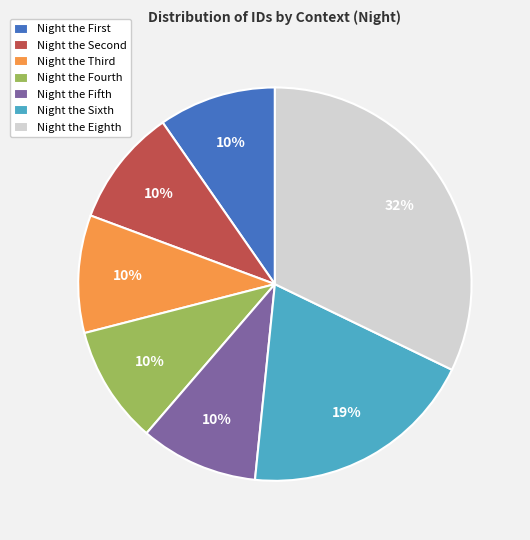

Is there any slice that represents more than half of the pie?

No